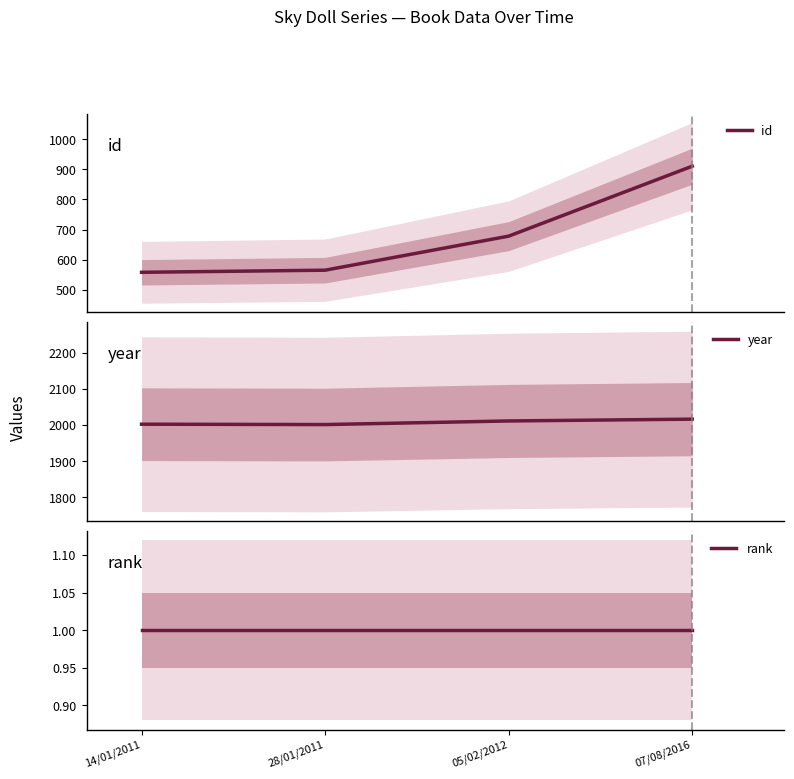

What is the difference between the id values at 14/01/2011 and 28/01/2011?

7